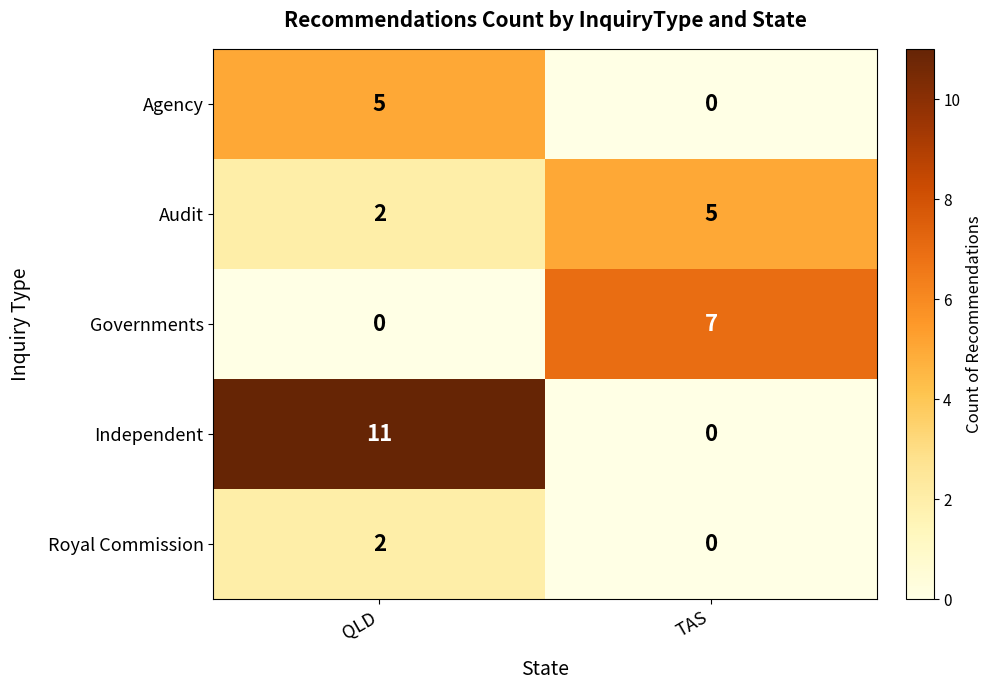

Reading left to right, transcribe all the data shown in this chart.

Agency: 5	0
Audit: 2	5
Governments: 0	7
Independent: 11	0
Royal Commission: 2	0